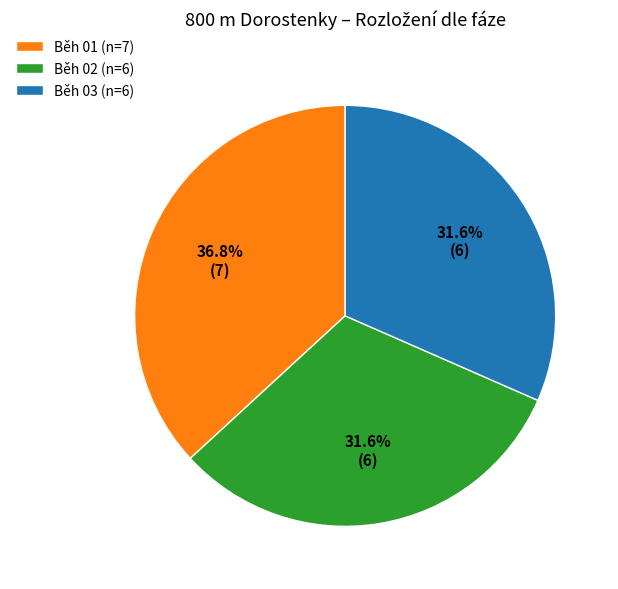

To the nearest percent, what is the combined percentage of Běh 02 and Běh 03?

63%